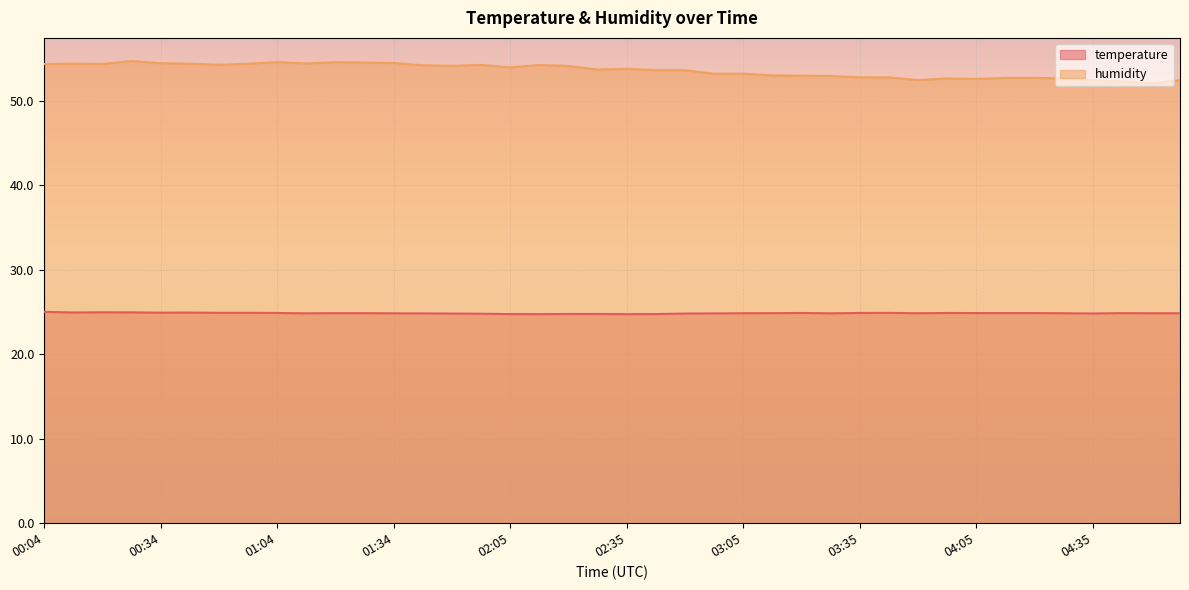

True or false: humidity and temperature intersect in this chart.

False